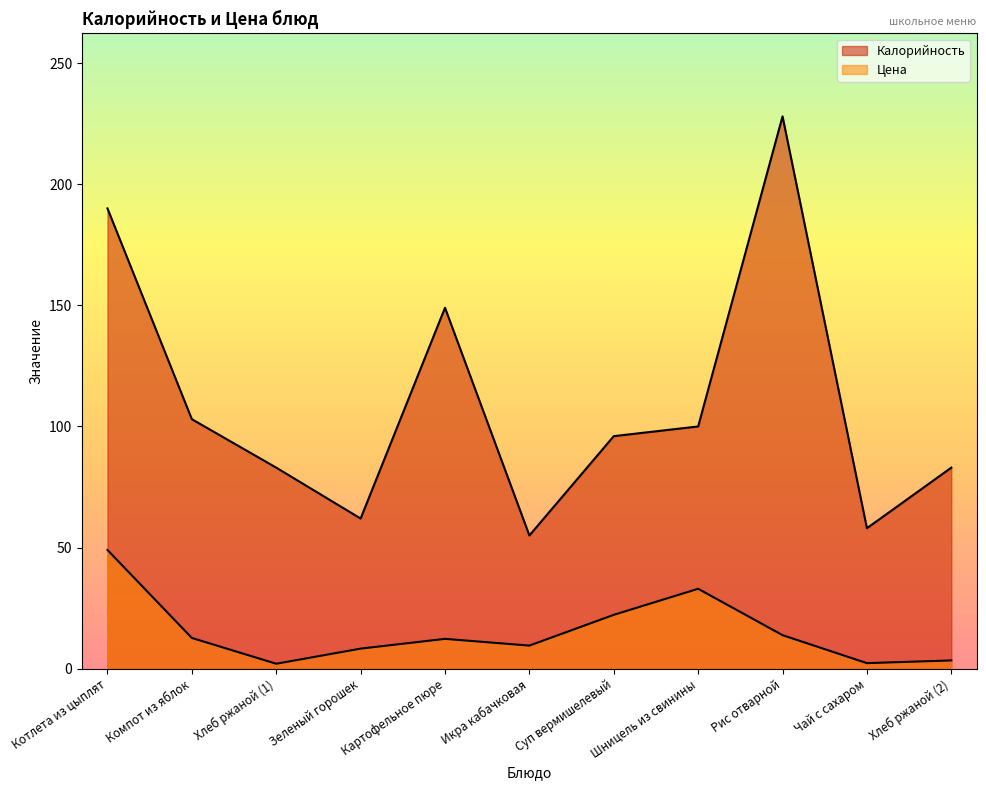

At which category is the sum across all series the highest?

Рис отварной